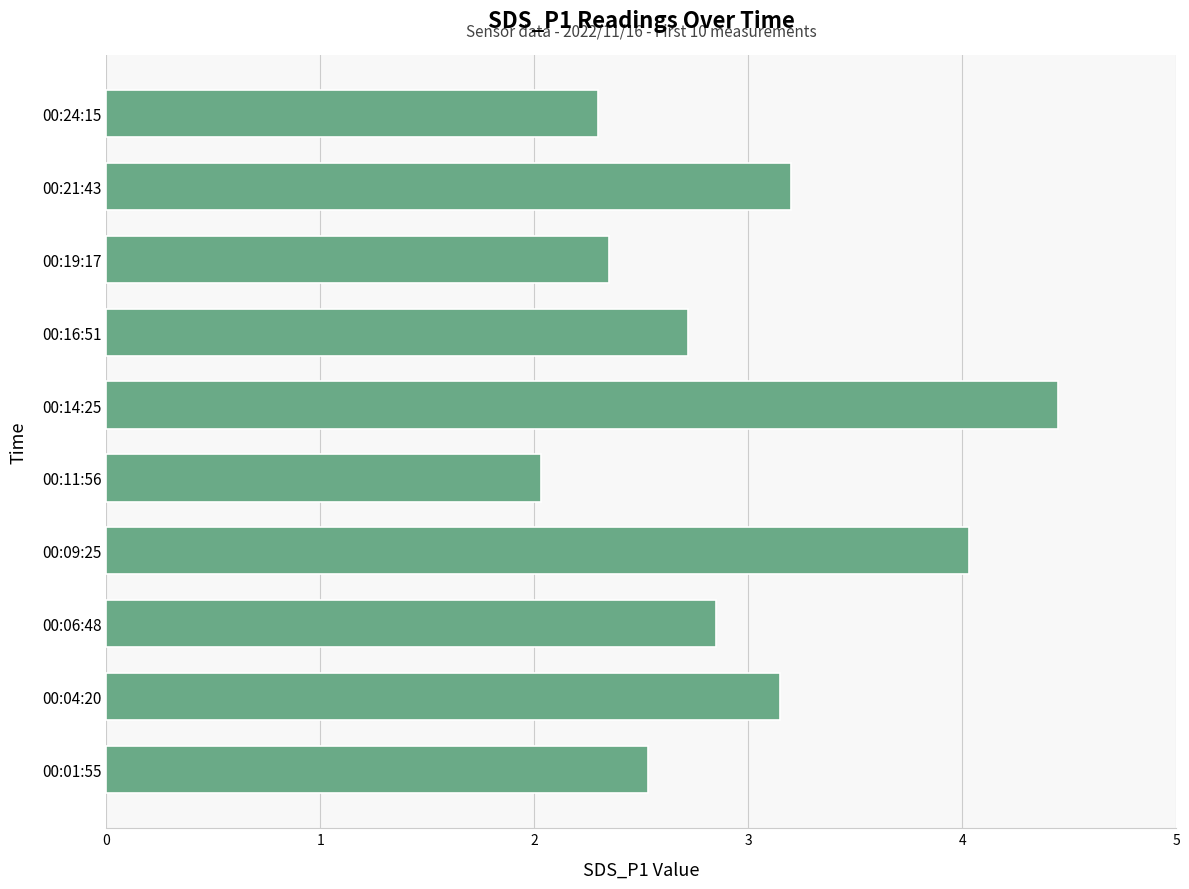

What value does the data have at 00:06:48?

2.9